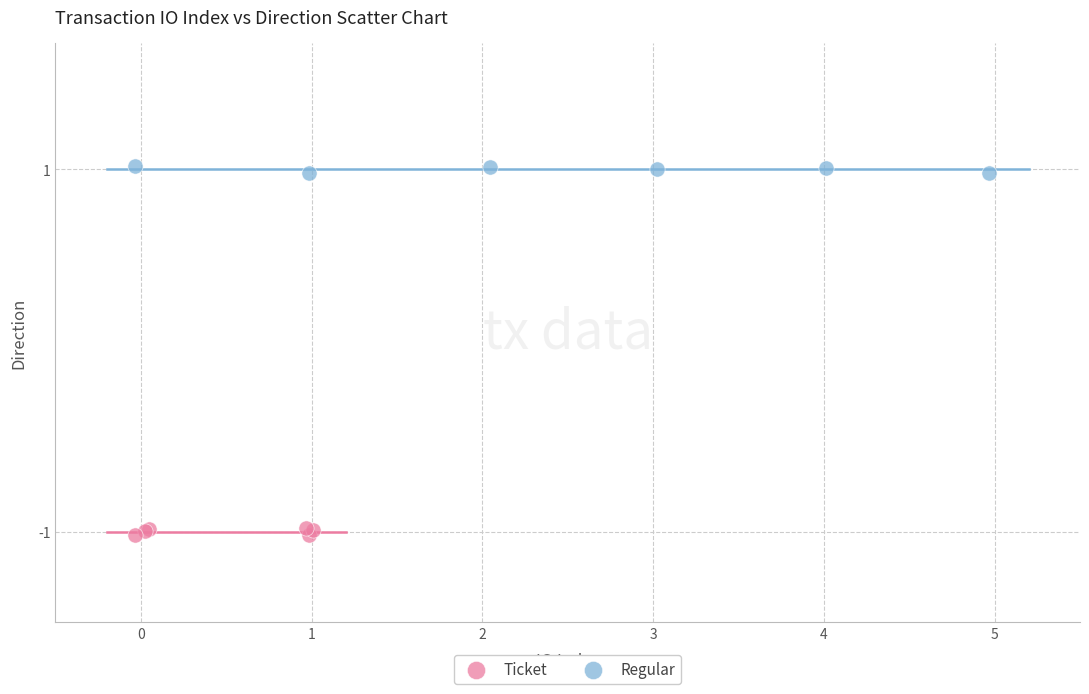

What are all the series names shown in the legend?

Ticket, Regular